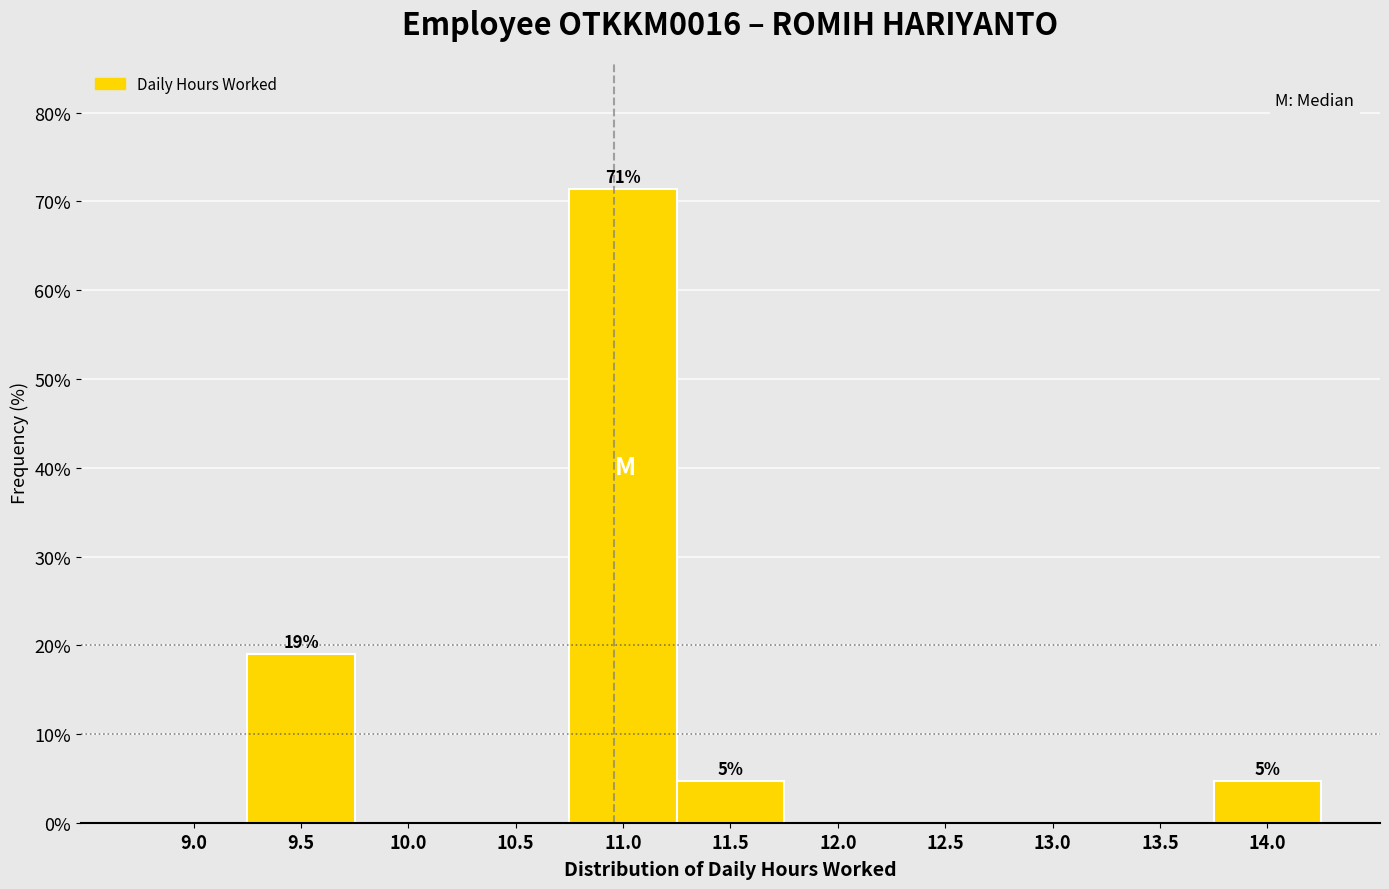

Reading right to left, transcribe all the data shown in this chart.

14.0=4.8	13.5=0.0	13.0=0.0	12.5=0.0	12.0=0.0	11.5=4.8	11.0=71.4	10.5=0.0	10.0=0.0	9.5=19.0	9.0=0.0